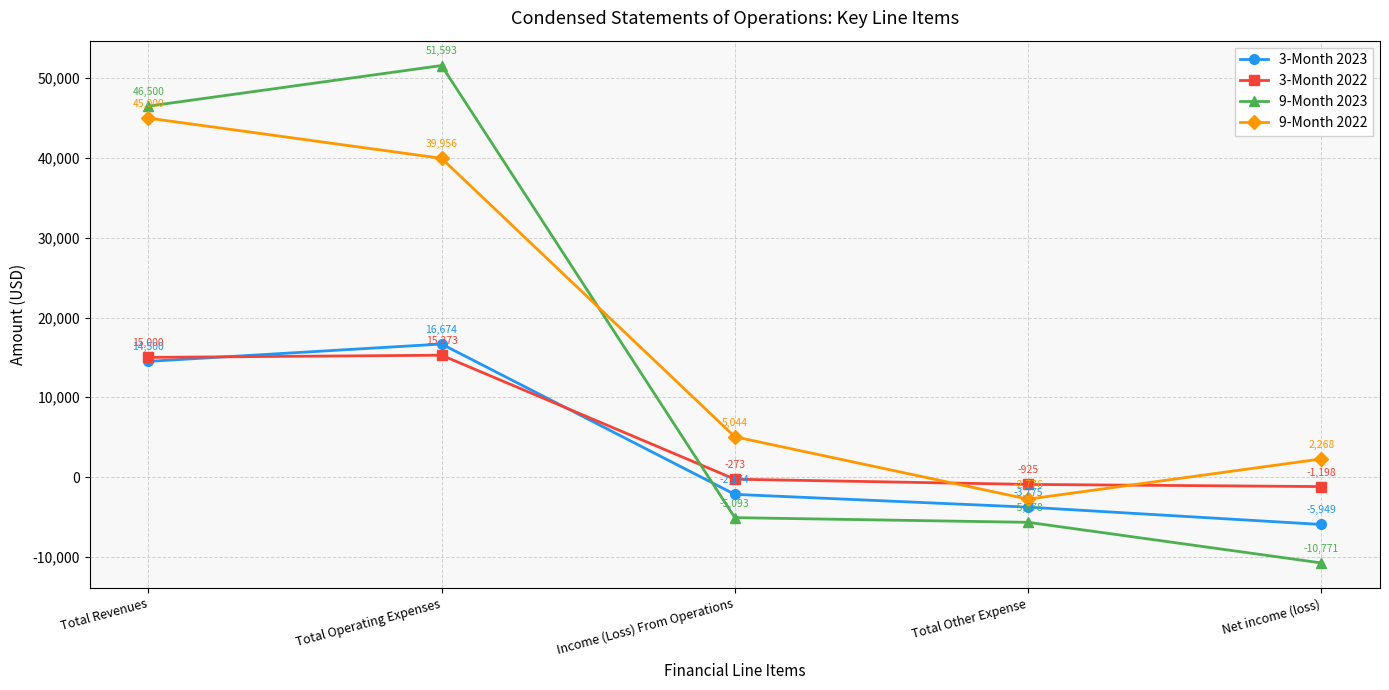

Reading left to right, what are all the values shown in this chart?

3-Month 2023: 14500	16674	-2174	-3775	-5949
3-Month 2022: 15000	15273	-273	-925	-1198
9-Month 2023: 46500	51593	-5093	-5678	-10771
9-Month 2022: 45000	39956	5044	-2776	2268